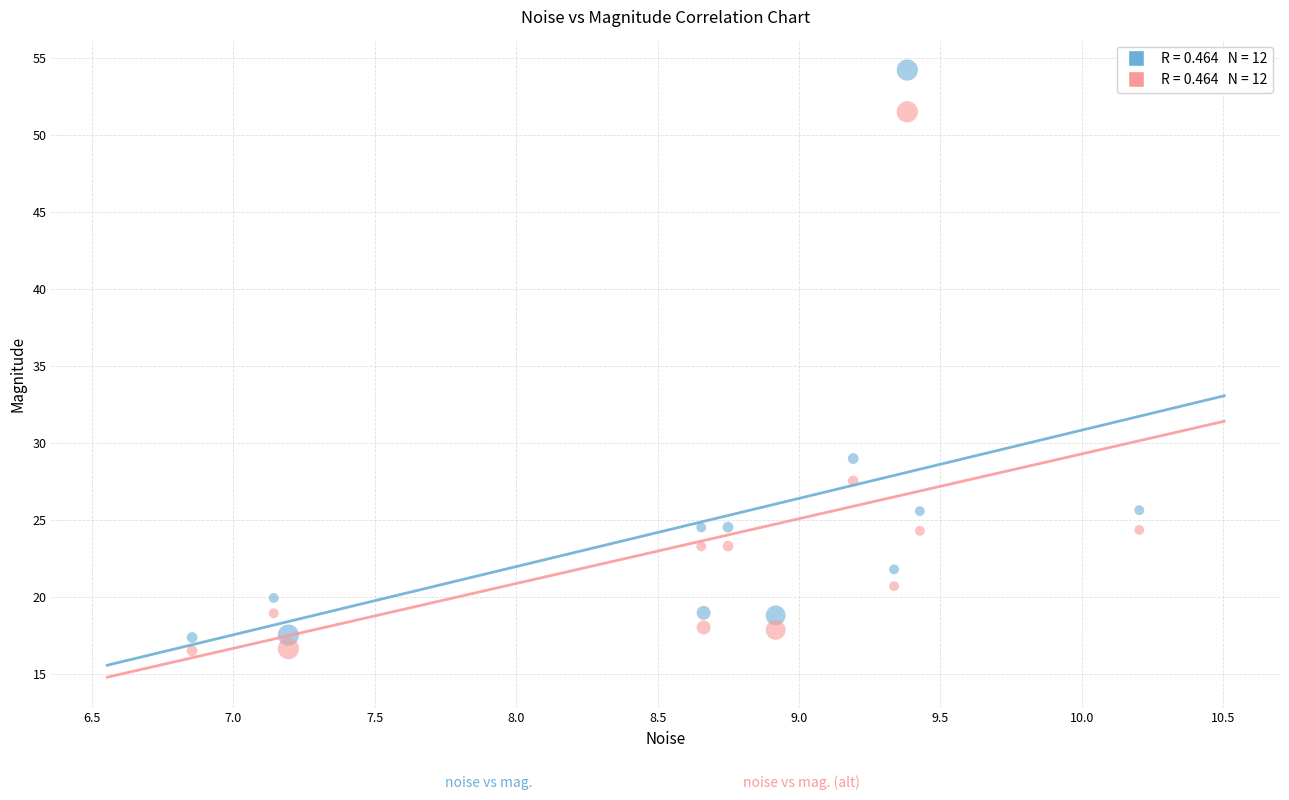

Across all series, what Y value is closest to 35?

29.0